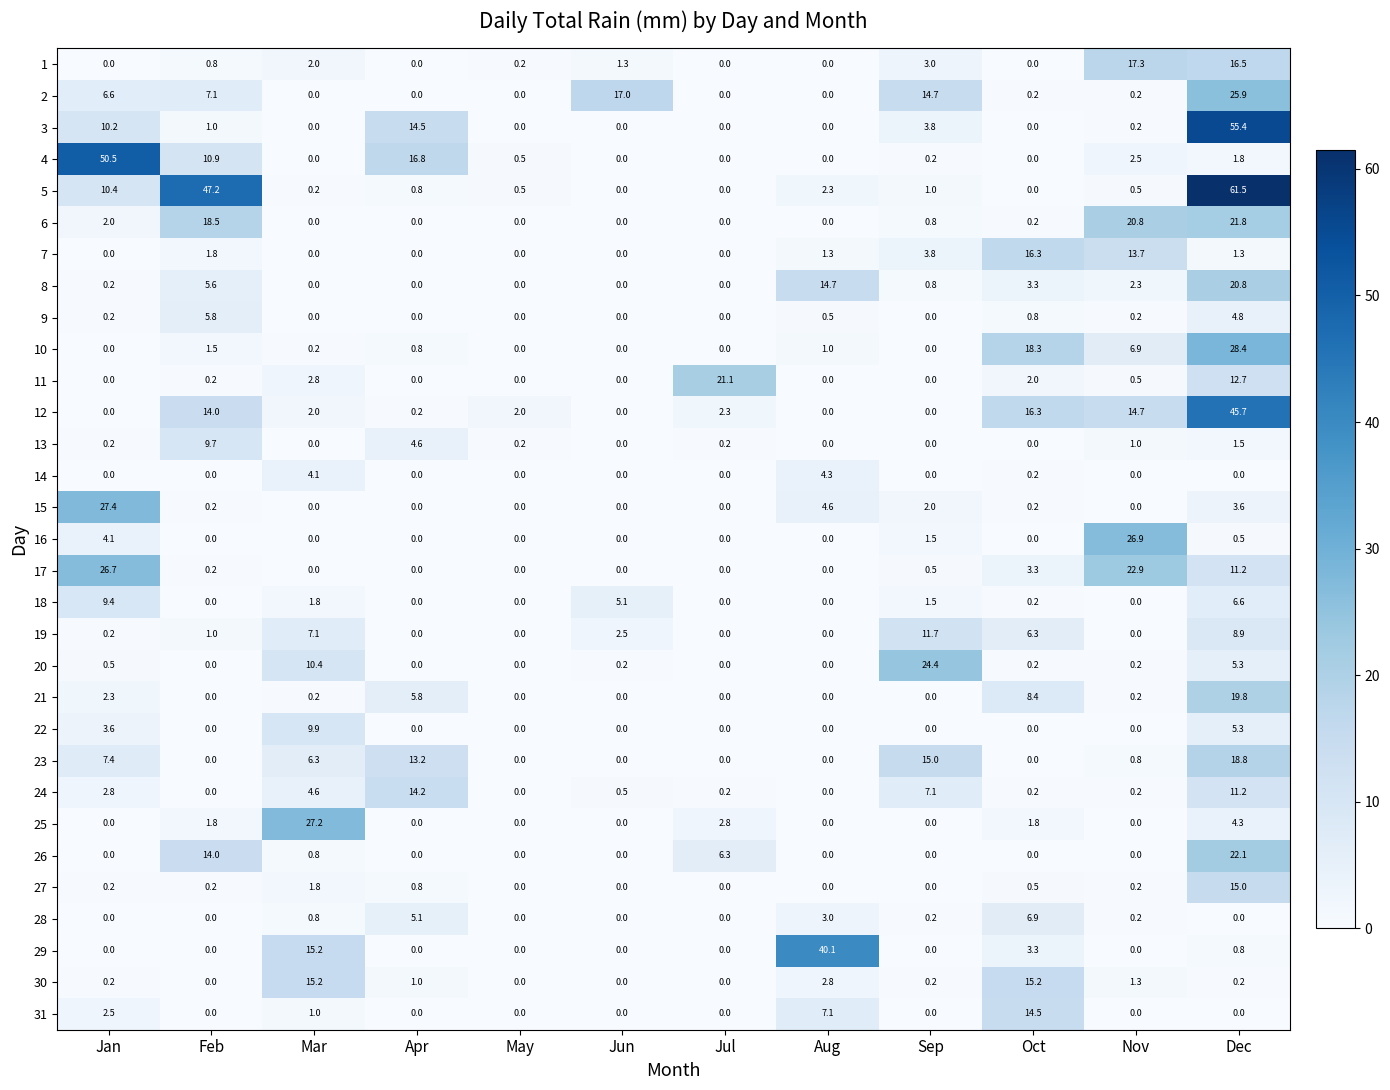

What is the difference between the highest and lowest values at May?

2.0